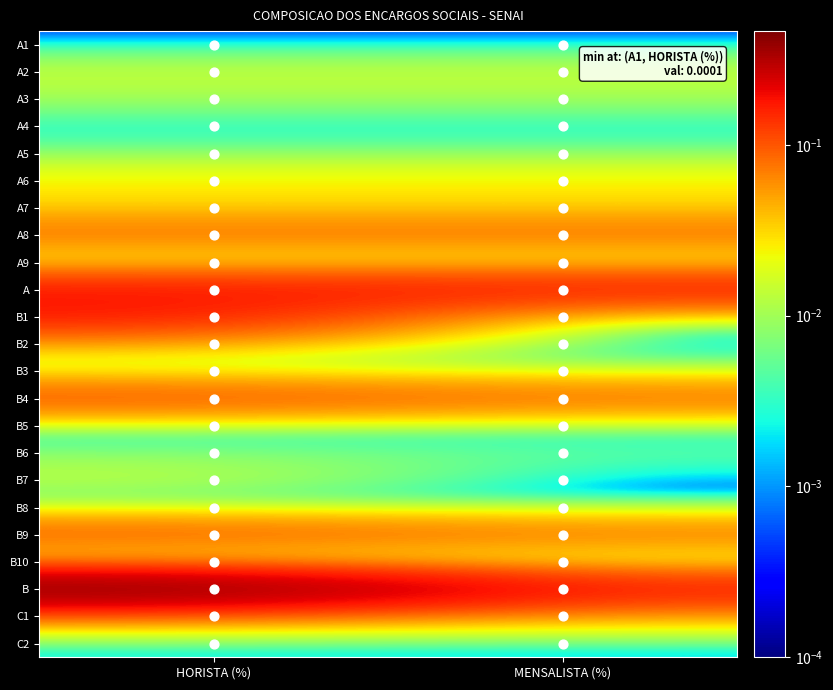

Which category has the highest value across all series?

HORISTA (%)